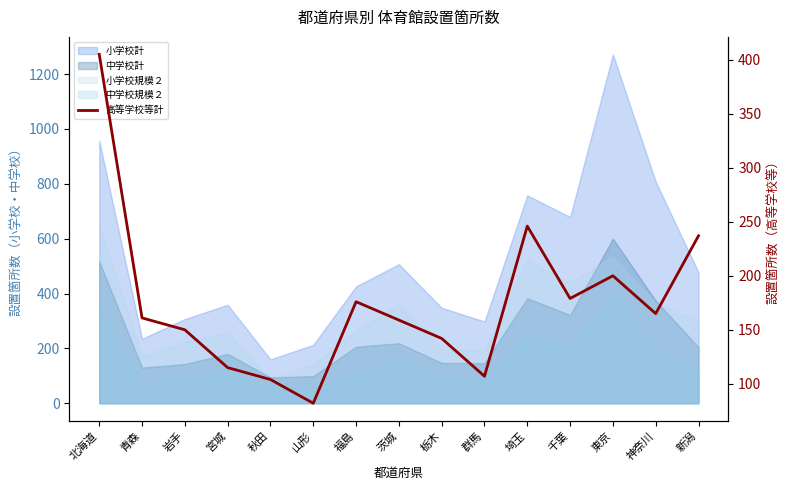

The chart shows a value of 274 at 青森. True or false?

False